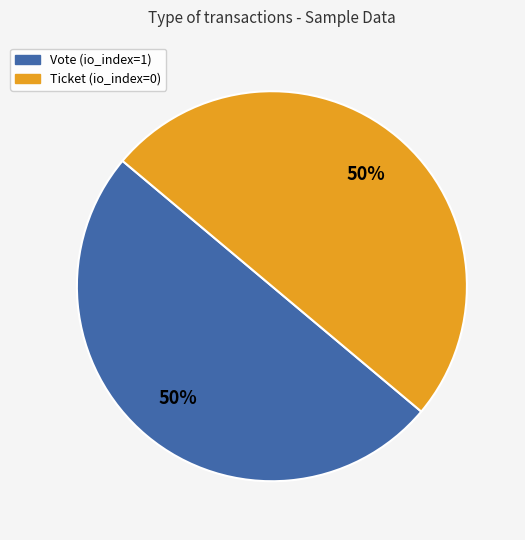

Is the sum of Vote and Ticket greater than half?

Yes